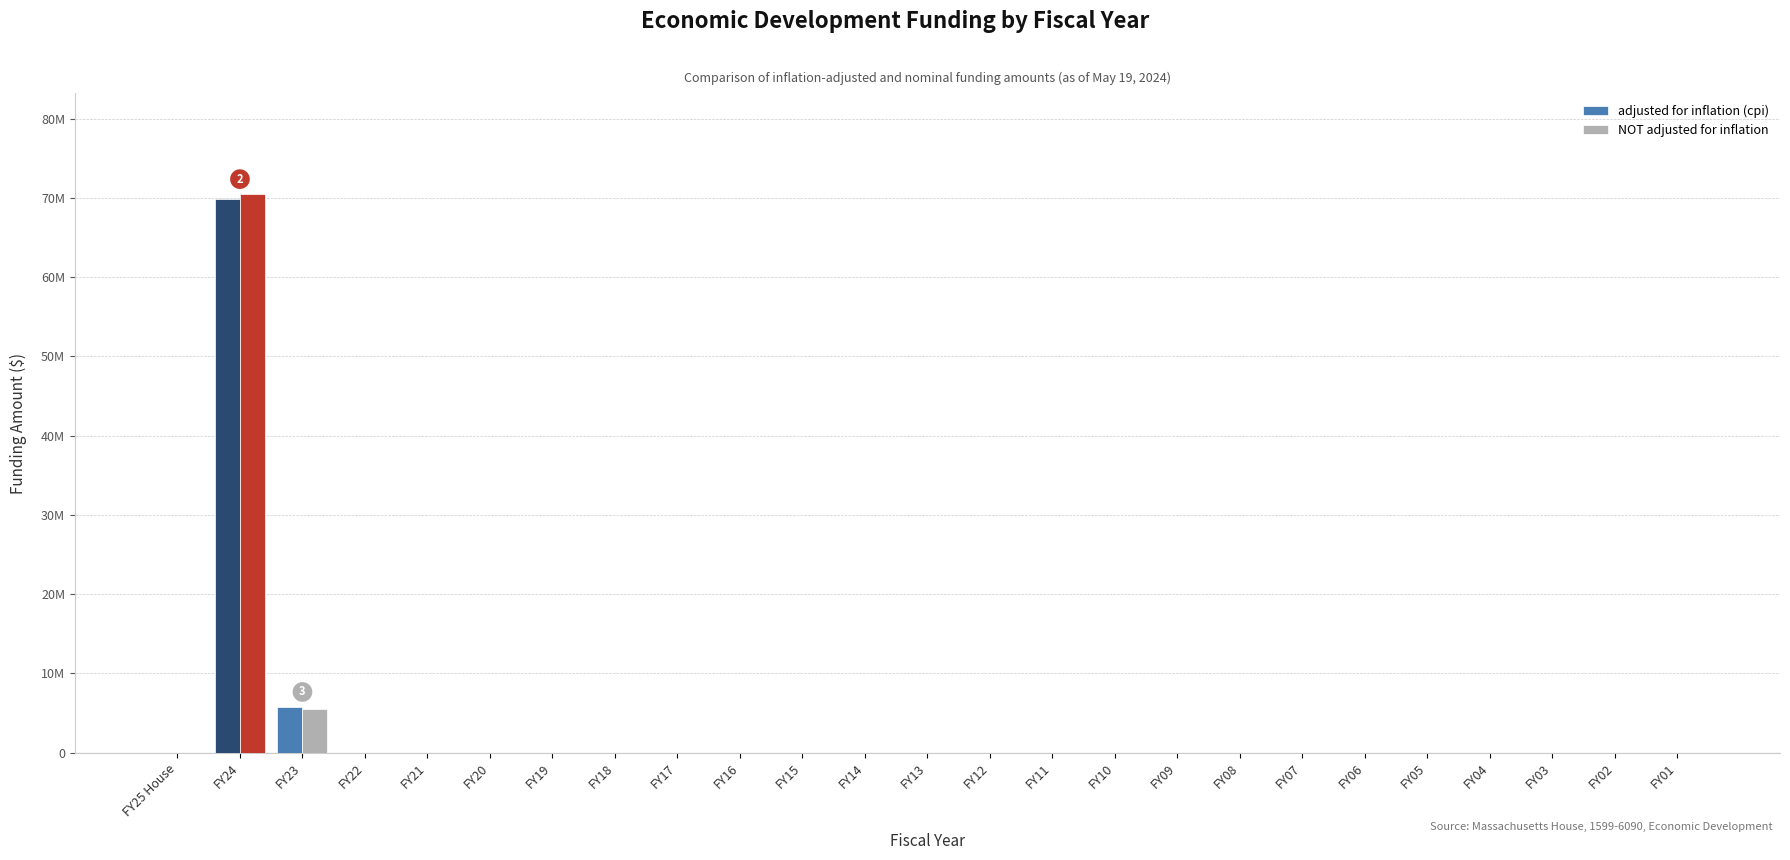

Between FY20 and FY01, which is larger?

FY20